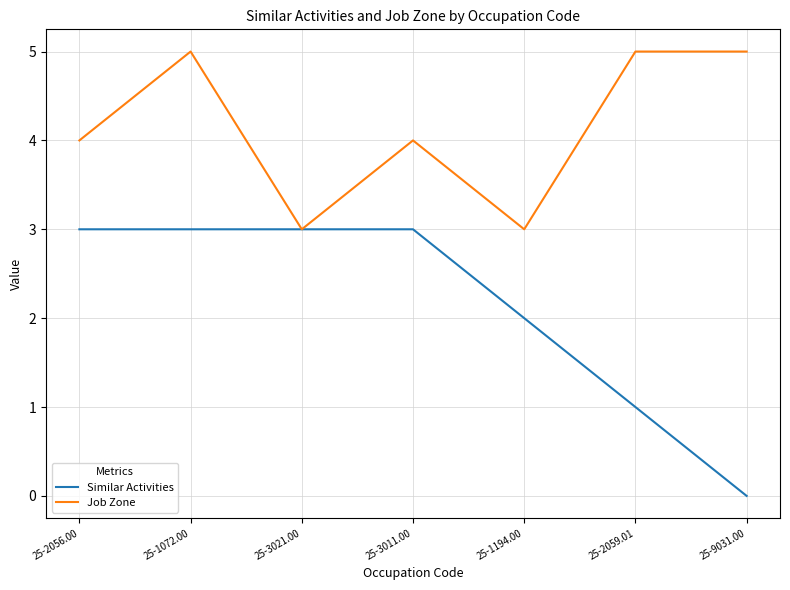

Is the value of Similar Activities at 25-3011.00 greater than the value of Job Zone at 25-2059.01?

No